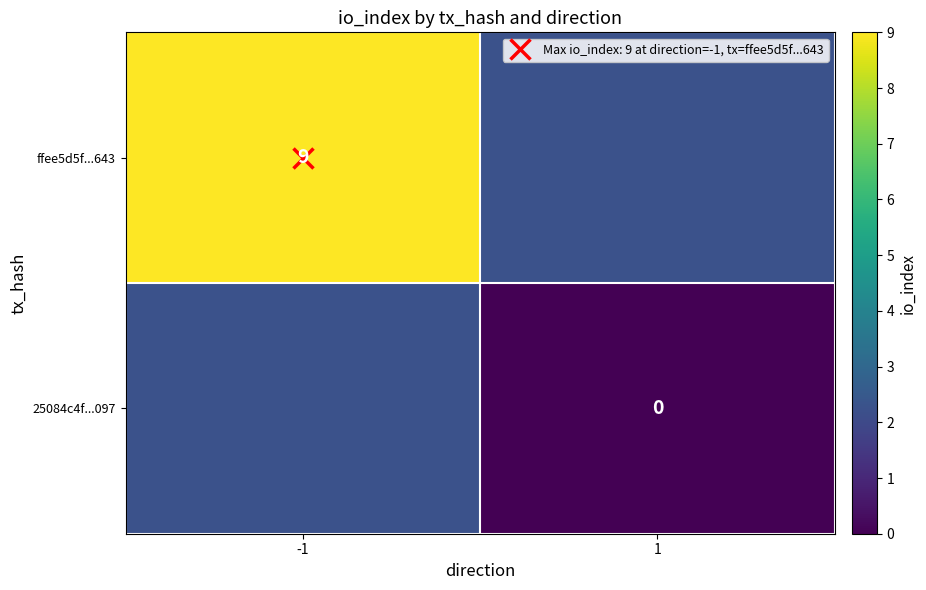

Rank the series by their average value, from lowest to highest.

ffee5d5f...643, 25084c4f...097